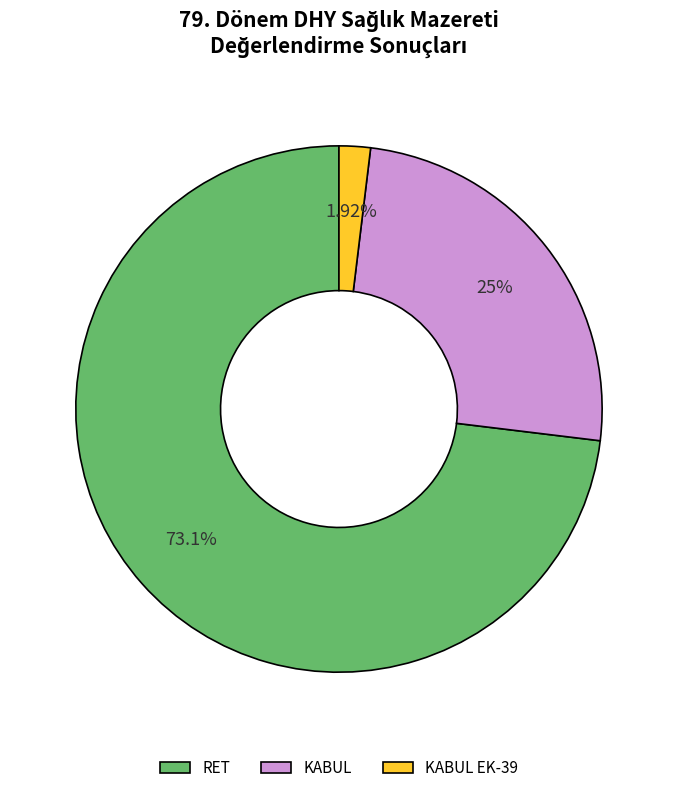

Rank the categories by value from lowest to highest.

KABUL EK-39, KABUL, RET